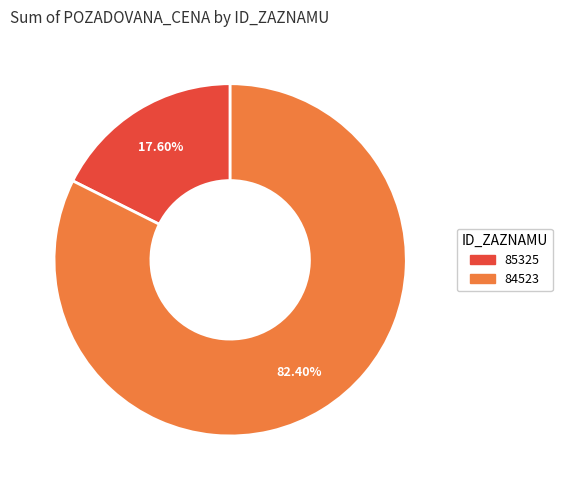

Approximately how many times larger is the value at 85325 compared to 84523?

0.2